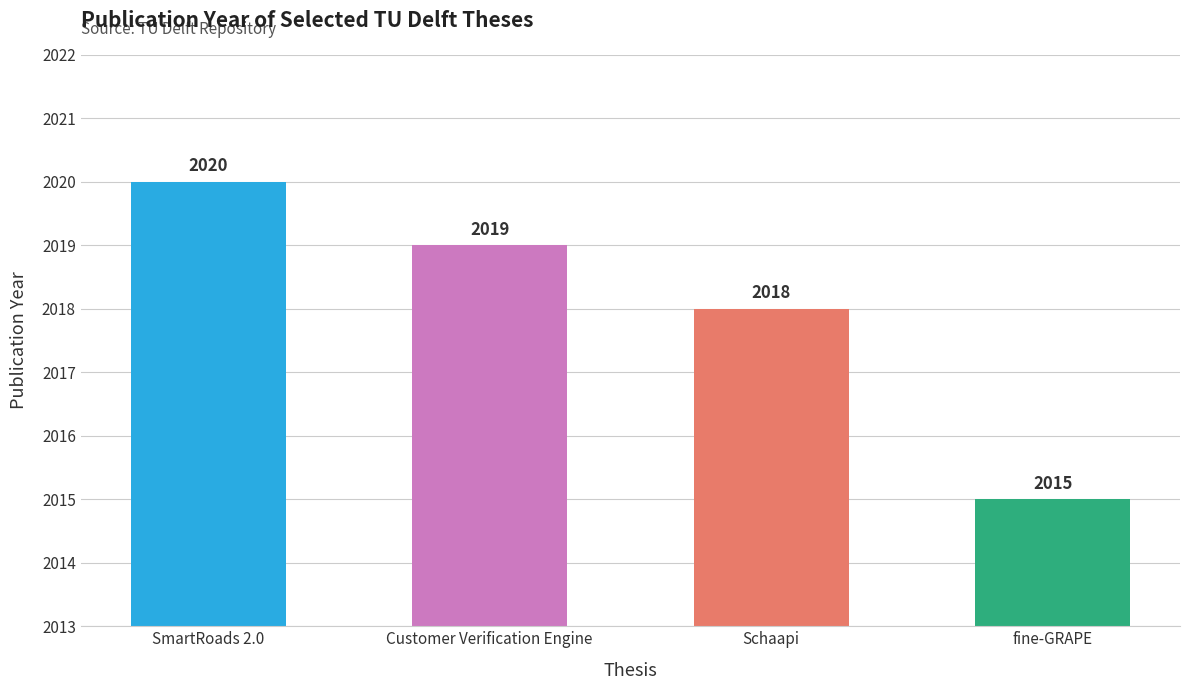

Which has a higher value, SmartRoads 2.0 or Customer Verification Engine?

SmartRoads 2.0